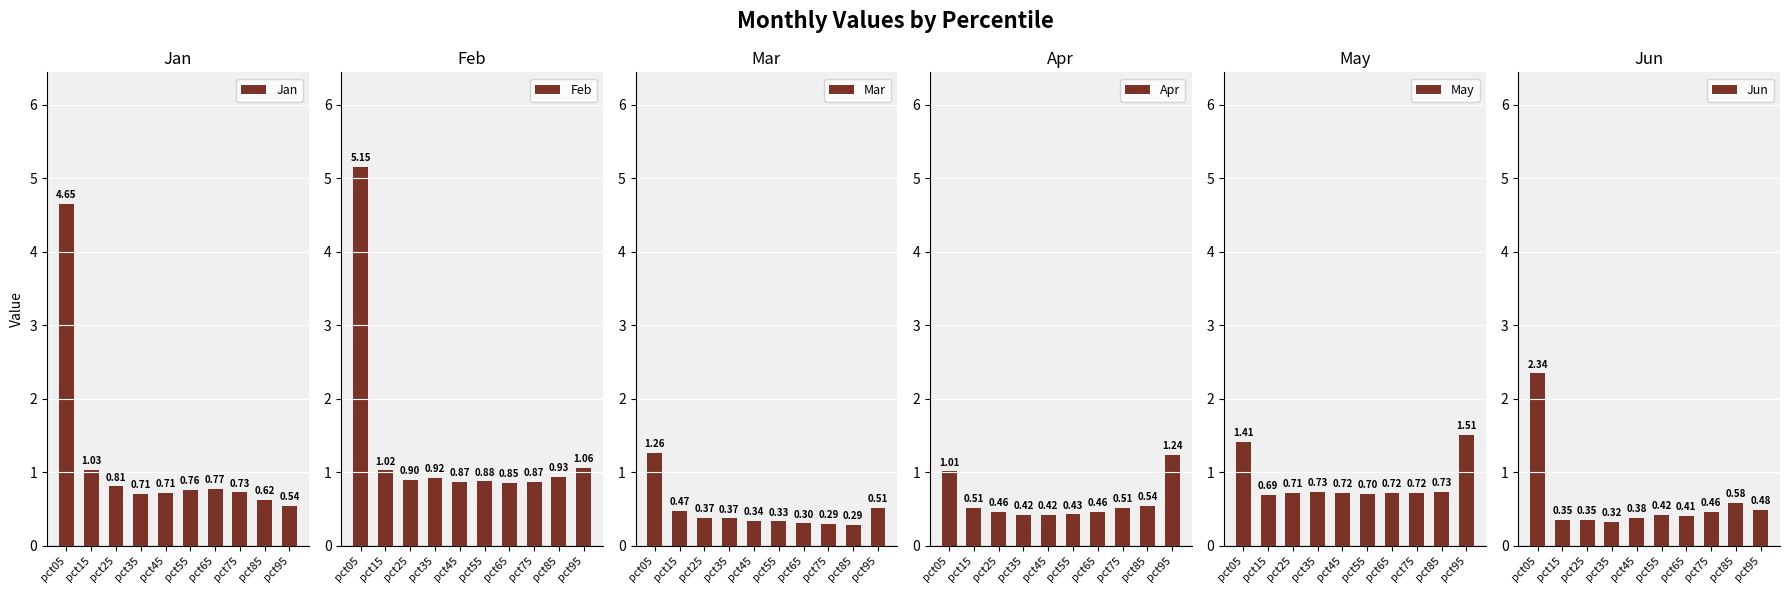

Reading left to right, list all the values displayed in this chart.

Jan: 4.6	1.0	0.8	0.7	0.7	0.8	0.8	0.7	0.6	0.5
Feb: 5.2	1.0	0.9	0.9	0.9	0.9	0.9	0.9	0.9	1.1
Mar: 1.3	0.5	0.4	0.4	0.3	0.3	0.3	0.3	0.3	0.5
Apr: 1.0	0.5	0.5	0.4	0.4	0.4	0.5	0.5	0.5	1.2
May: 1.4	0.7	0.7	0.7	0.7	0.7	0.7	0.7	0.7	1.5
Jun: 2.3	0.3	0.4	0.3	0.4	0.4	0.4	0.5	0.6	0.5